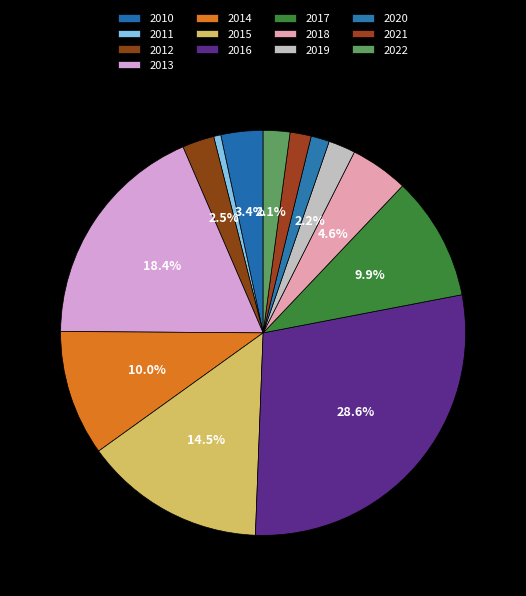

To the nearest percent, what is the average slice percentage?

8%